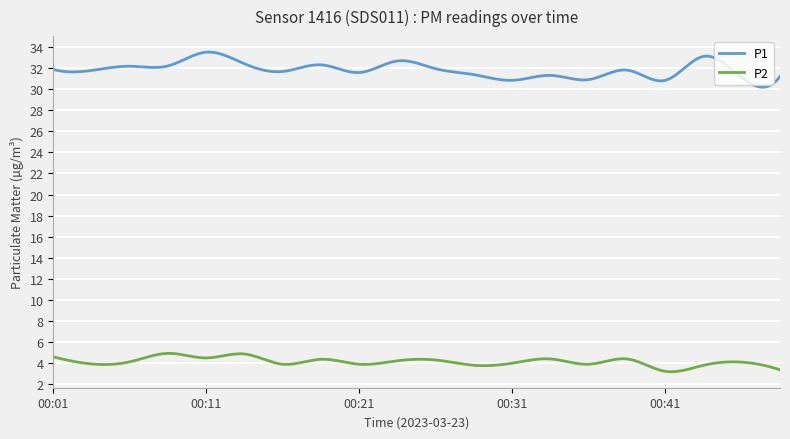

What is the difference between the maximum and minimum values in the P1 series?

3.3